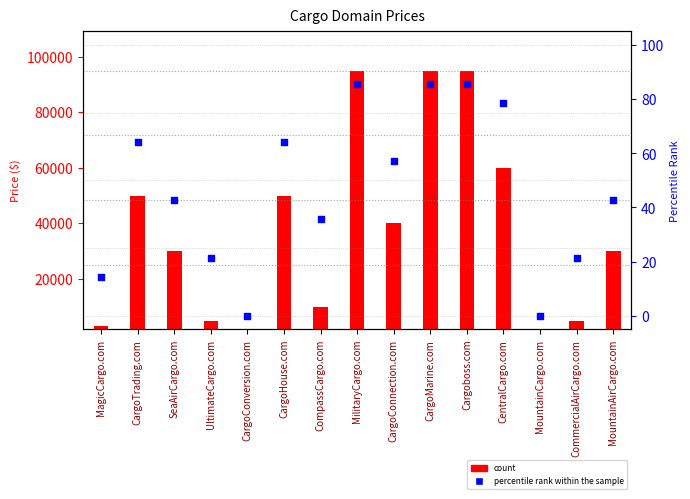

Which series reaches the minimum Y coordinate?

percentile rank within the sample